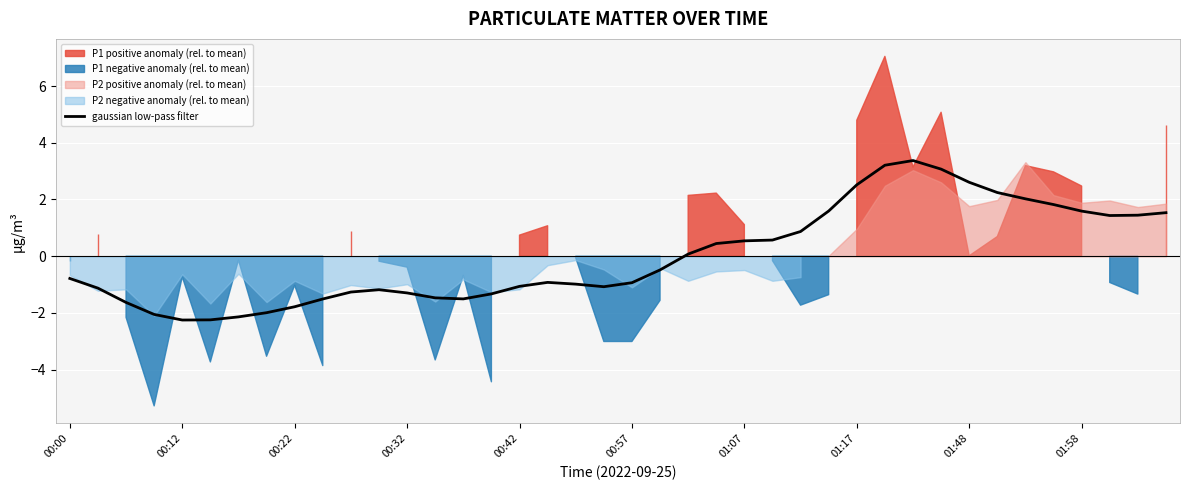

How many values exceed 0?

18